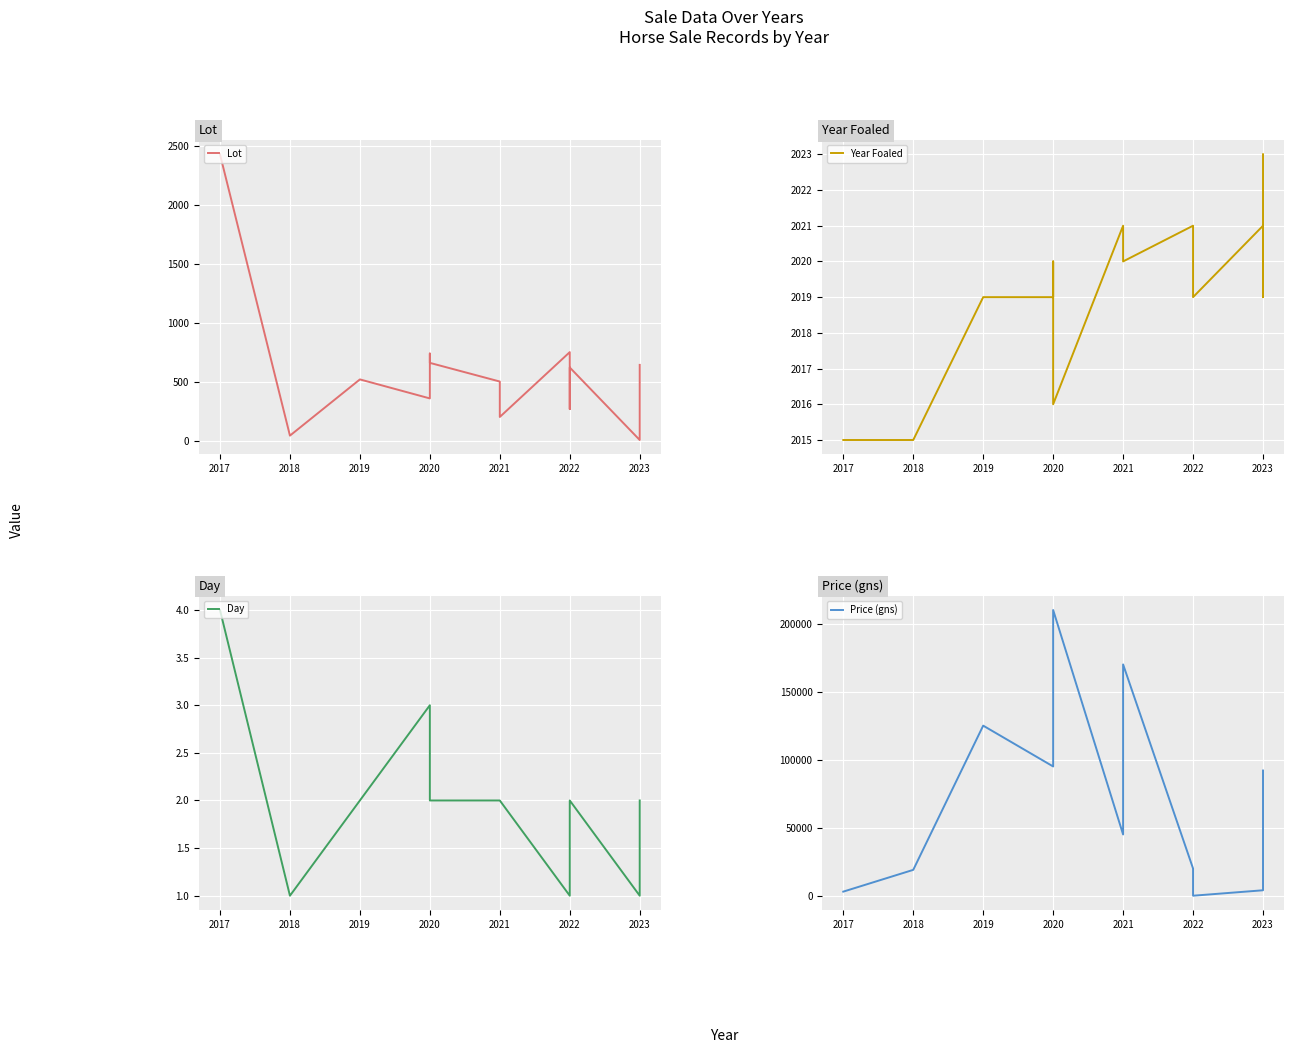

What is the label of the 11th point from the right?

2019